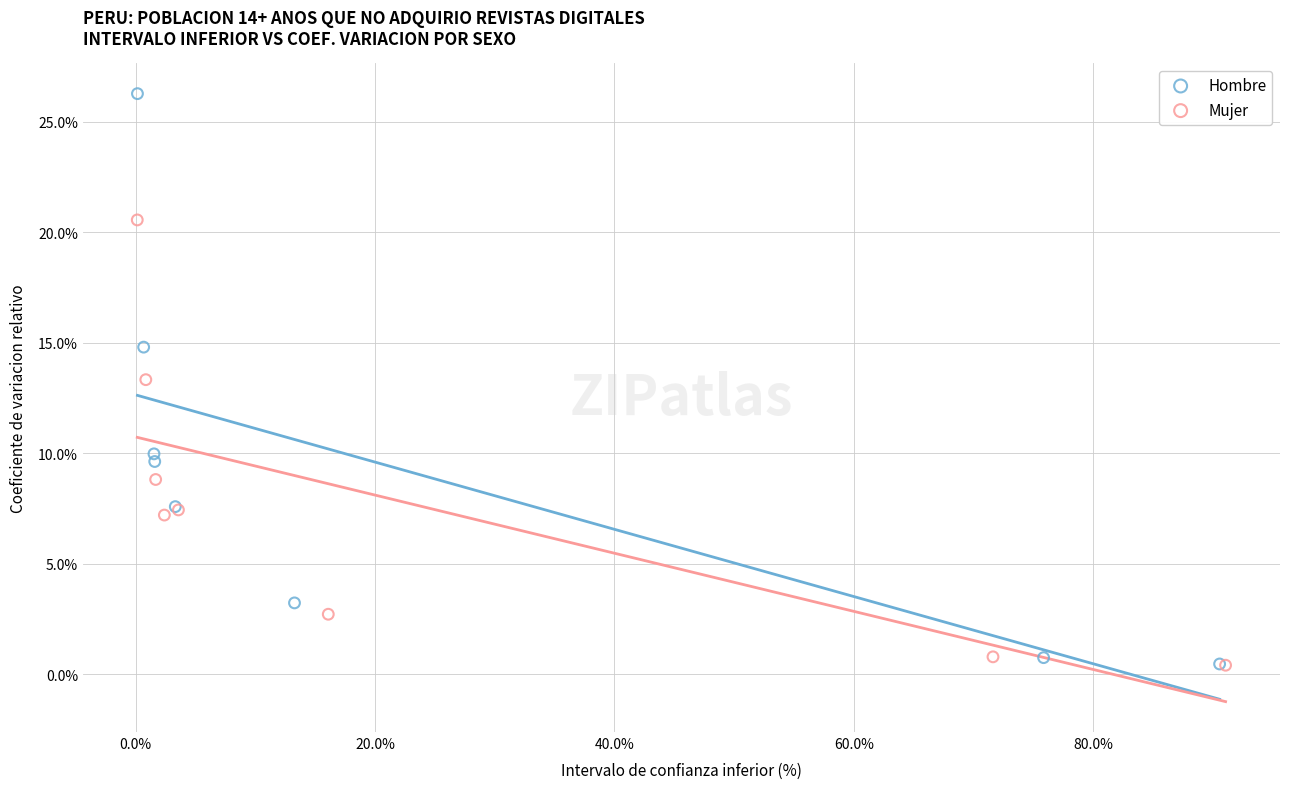

Which series contains the highest Y value?

Hombre